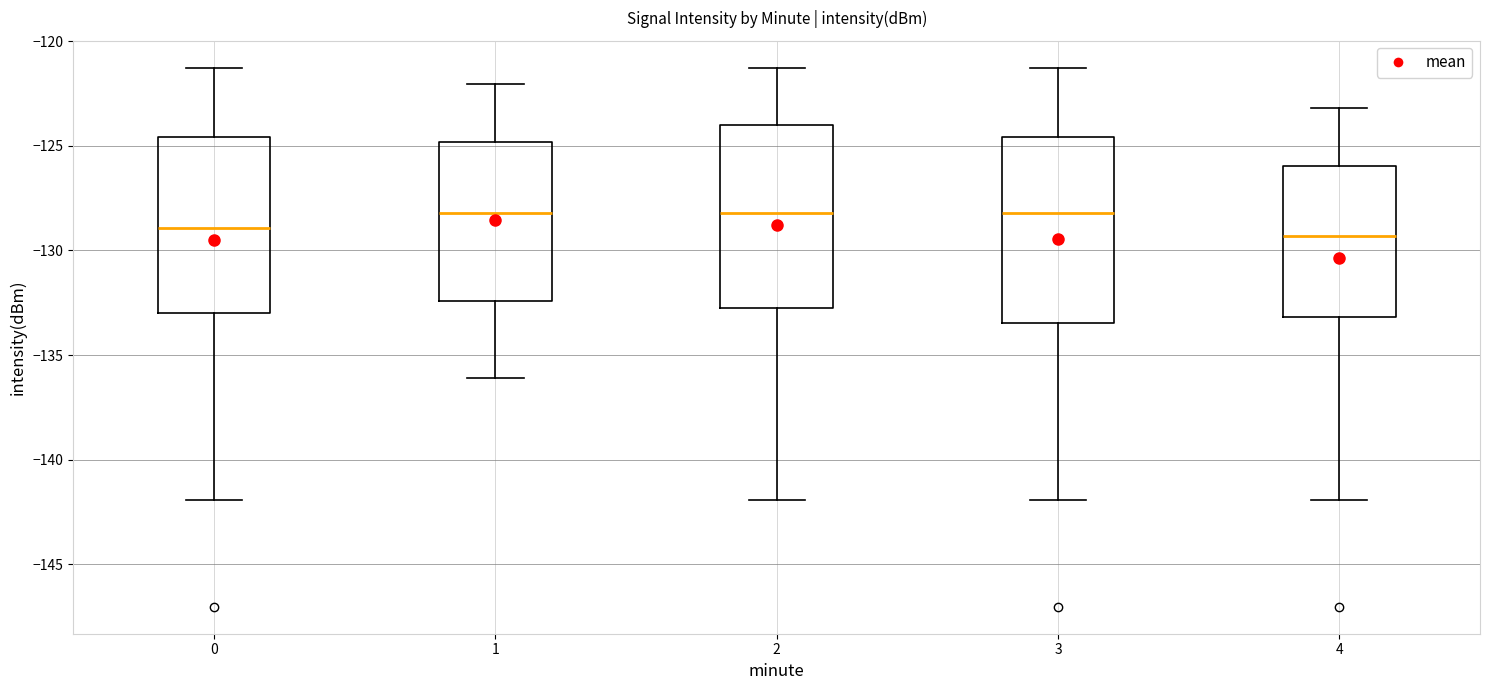

Reading left to right, read every box against the y-axis: the position of its median line, the range the box covers, and the ends of its whiskers. The values are not printed on the chart, so give them approximately, as read against the axis.

0: median -129.0, box -133.0 to -124.5, whiskers -142.0 to -121.5
1: median -128.0, box -132.5 to -125.0, whiskers -136.0 to -122.0
2: median -128.0, box -133.0 to -124.0, whiskers -142.0 to -121.5
3: median -128.0, box -133.5 to -124.5, whiskers -142.0 to -121.5
4: median -129.5, box -133.0 to -126.0, whiskers -142.0 to -123.0